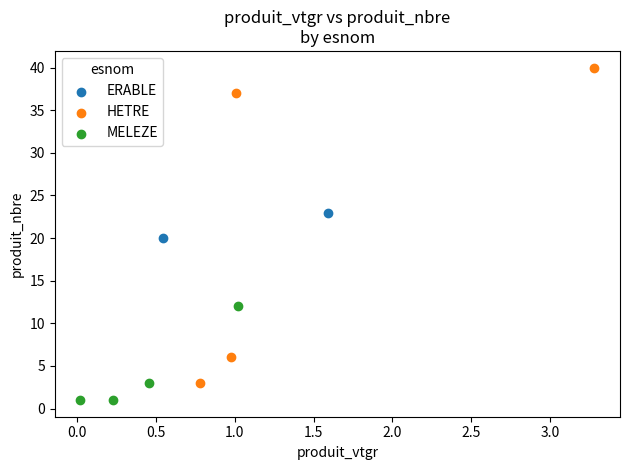

What are all the series names shown in the legend?

ERABLE, HETRE, MELEZE